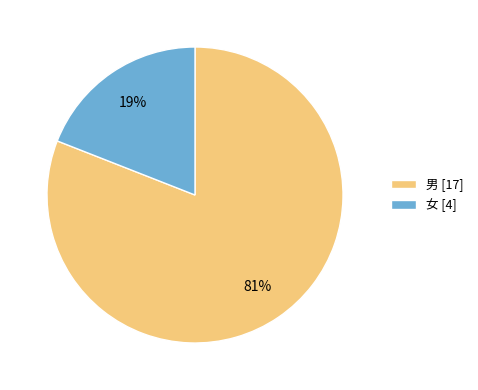

How many segments does this pie chart have?

2